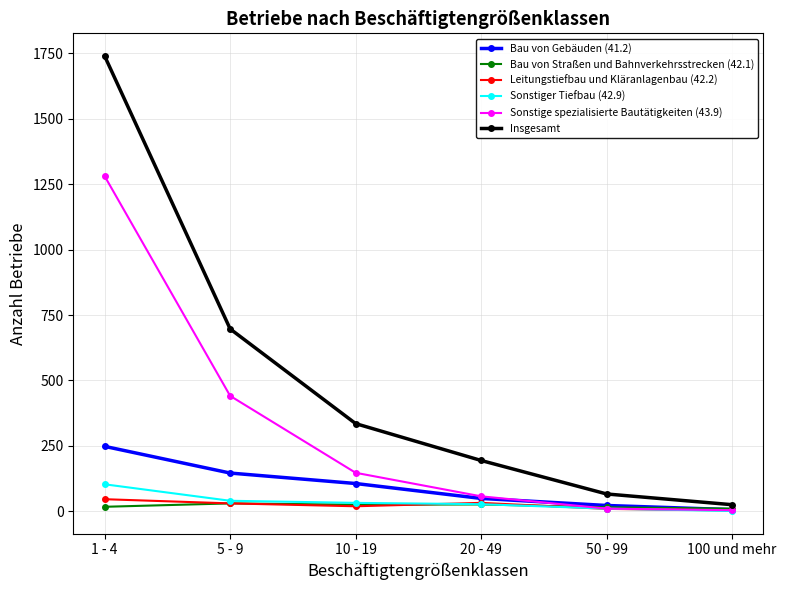

At which label is Insgesamt closest to 882?

5 - 9